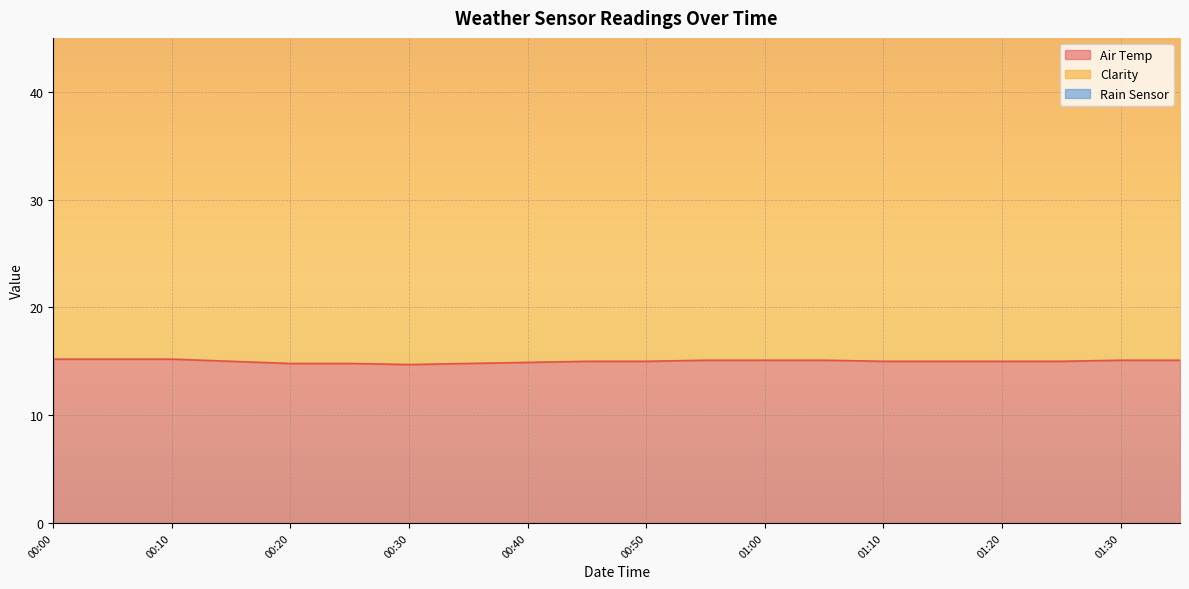

Between 00:45 and 00:05, which is larger?

00:05